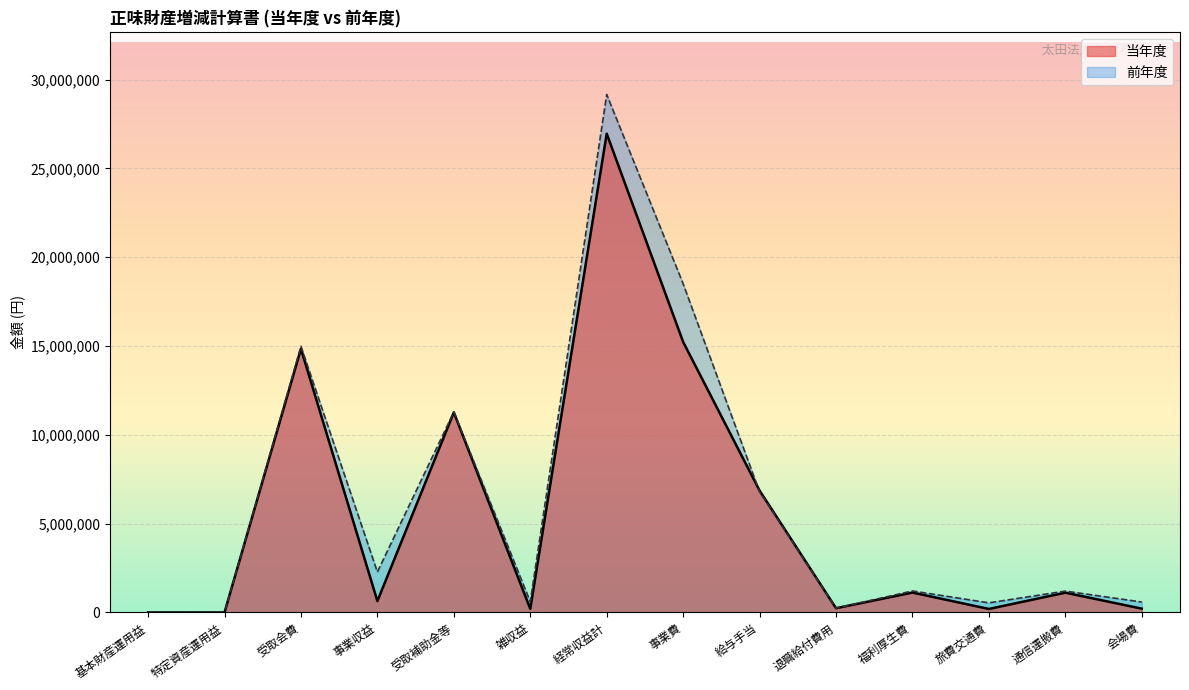

What is the label of the 12th point from the right?

受取会費